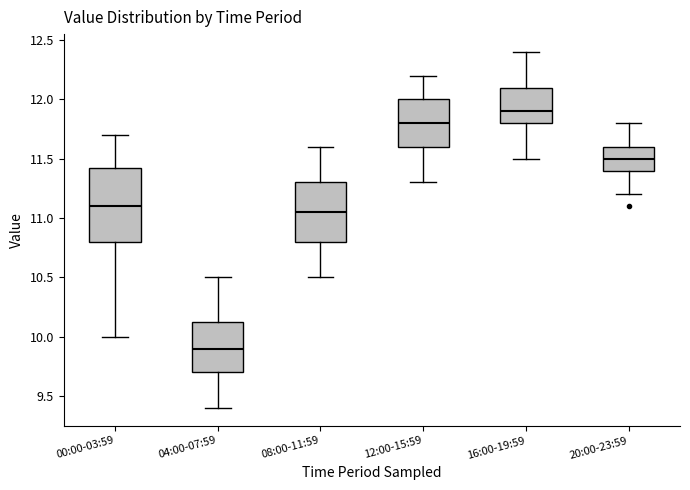

Which box's median line is the lowest?

04:00-07:59